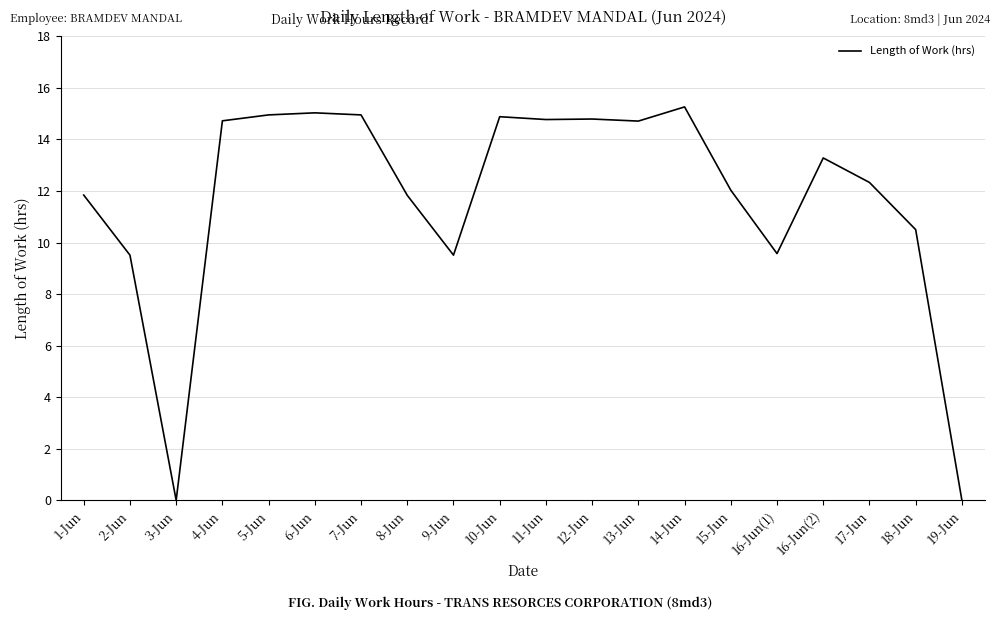

Where does the data first go above 13?

4-Jun